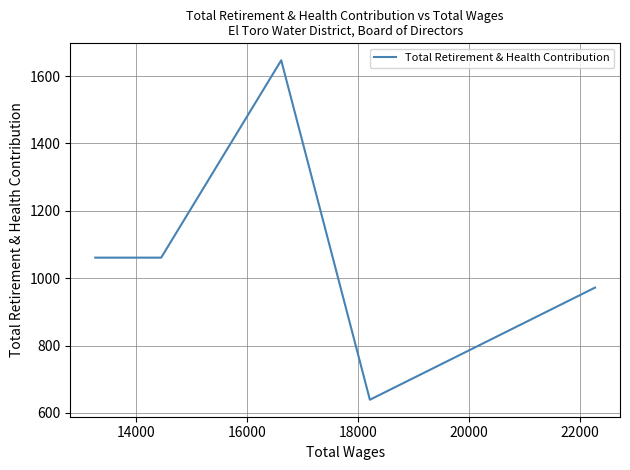

Is this an area chart (filled region under the line)?

No